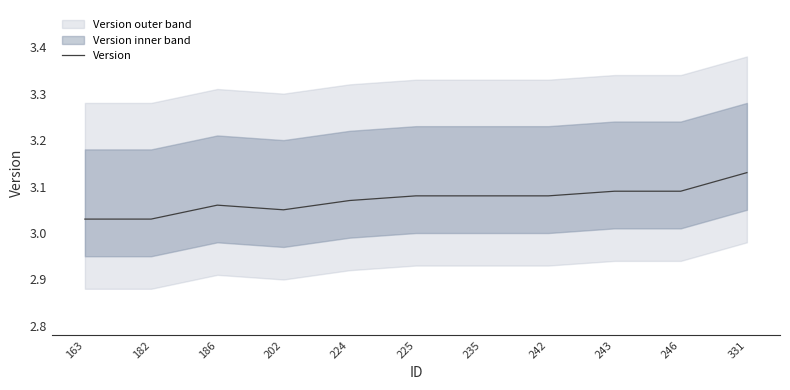

Rank the categories by value from lowest to highest.

163, 182, 202, 186, 224, 225, 235, 242, 243, 246, 331